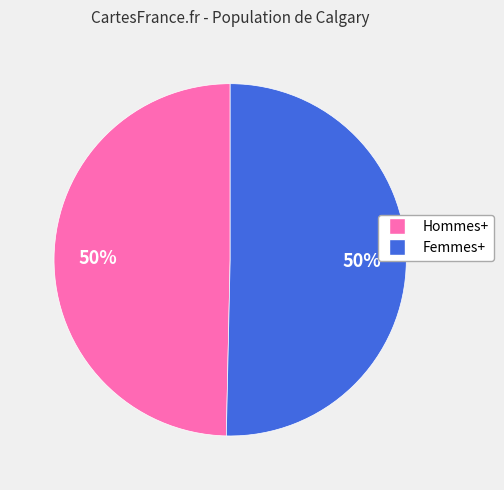

To the nearest percent, what percentage of the pie is Femmes+?

50%